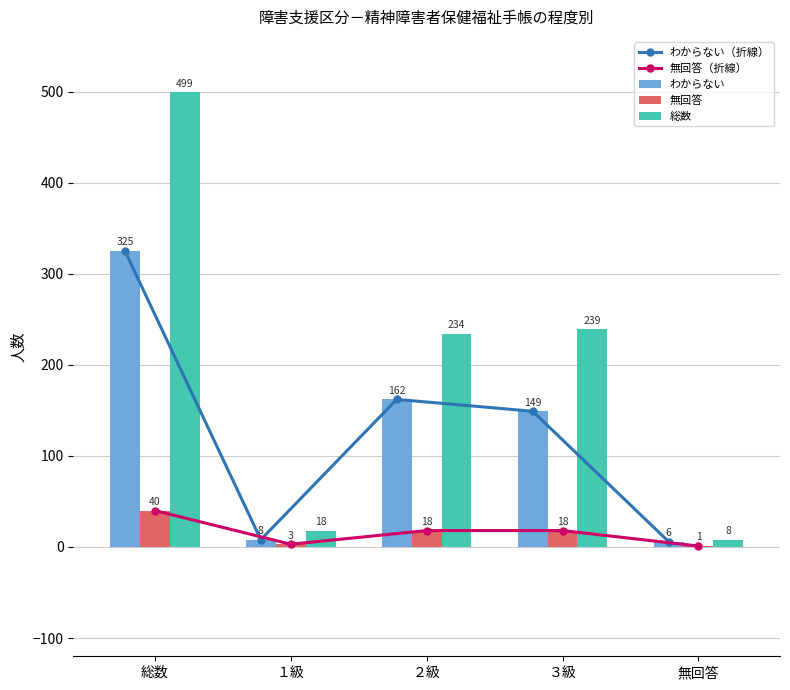

Where is 総数 nearest to the value 253?

３級